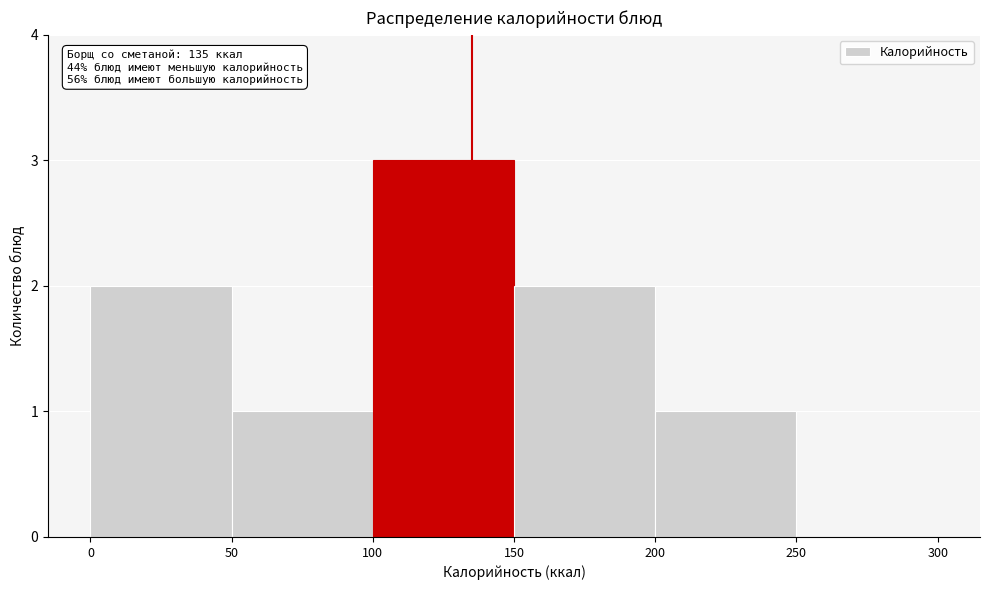

Which range on the x-axis has the tallest bar?

100 to 150